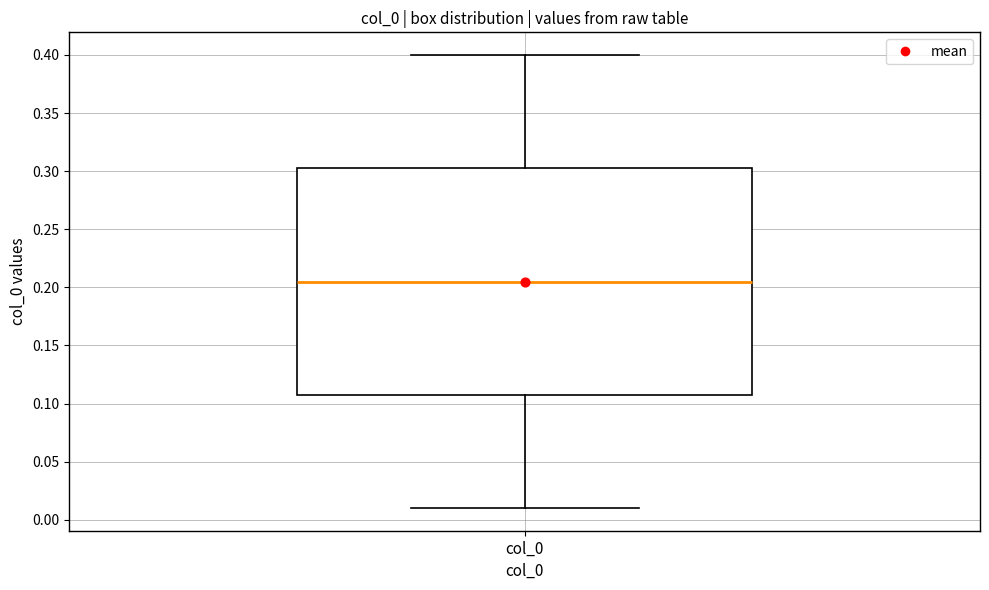

Read this box plot against the y-axis: the position of the median line, the range covered by the box, and the ends of both whiskers. The values are not printed on the chart, so give them approximately, as read against the axis.

median 0.205, box 0.110 to 0.305, whiskers 0.010 to 0.400